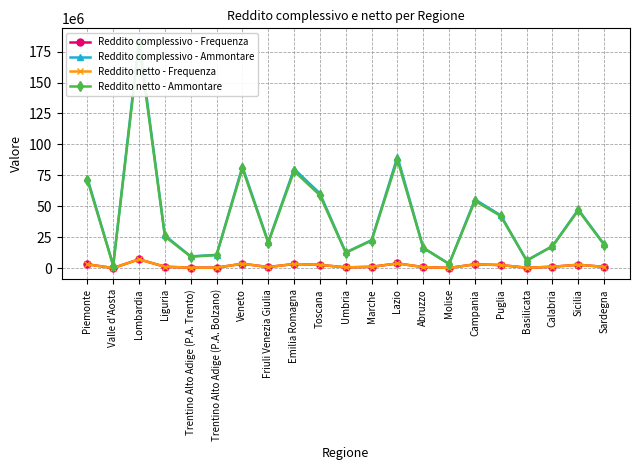

Reading left to right, what are all the values shown in this chart?

Reddito complessivo - Frequenza: 3127728	96073	7161643	1158118	422778	430960	3588892	923000	3349979	2695133	618400	1103900	3811638	889176	205304	3119092	2523248	369570	1144116	2788243	1046876
Reddito complessivo - Ammontare: 72854247	2213714	184598891	26411868	9522804	10760676	82189227	20979962	80239741	60392752	12719367	22647834	90054420	16517217	3435805	55550290	42666817	6196910	17842697	47435079	19225300
Reddito netto - Frequenza: 3120557	95920	7142228	1154586	422040	430000	3579677	920894	3340883	2686643	616506	1100922	3792537	886360	204942	3103702	2516769	369011	1142190	2779438	1044416
Reddito netto - Ammontare: 71359080	2150166	181286035	25668664	9313261	10527516	80695422	20671272	78453714	58889750	12520228	22290227	87740641	16292363	3406784	54377143	42115661	6149409	17709120	46761412	18964301